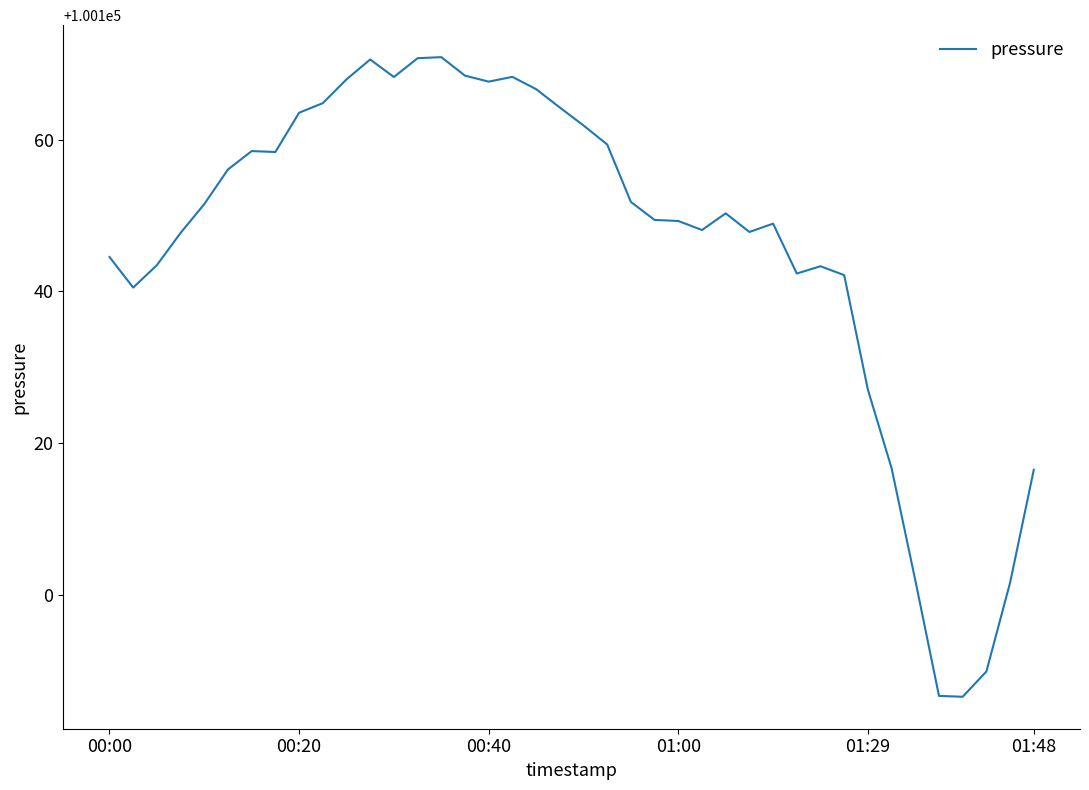

What is the maximum value shown in the chart?

100170.9